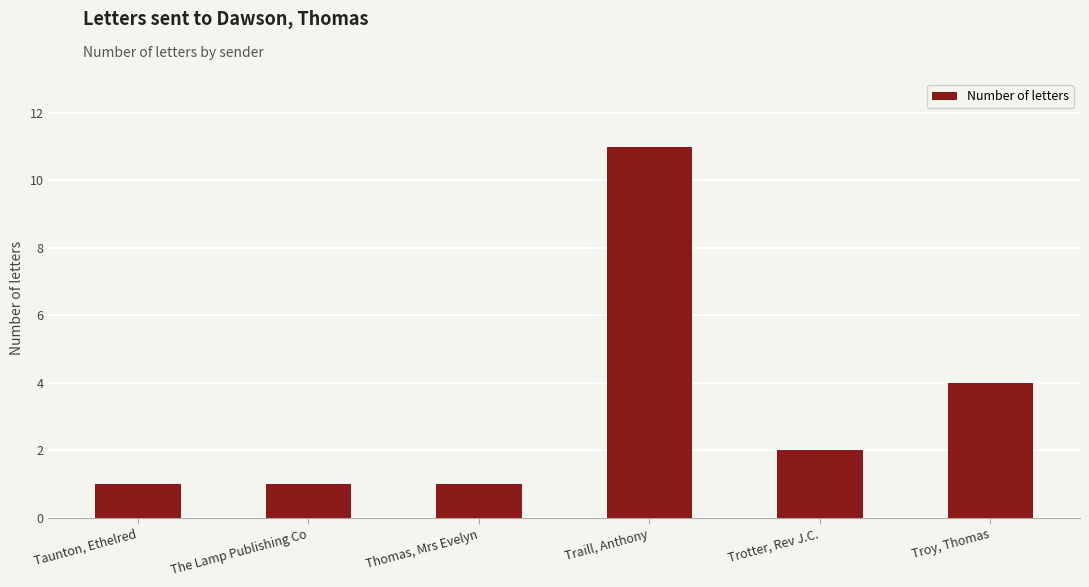

How many series are shown in this chart?

1